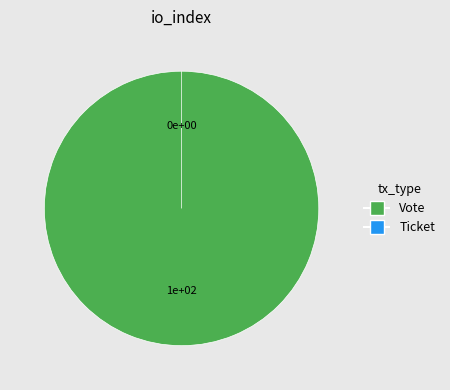

To the nearest percent, what is the average slice percentage?

50%